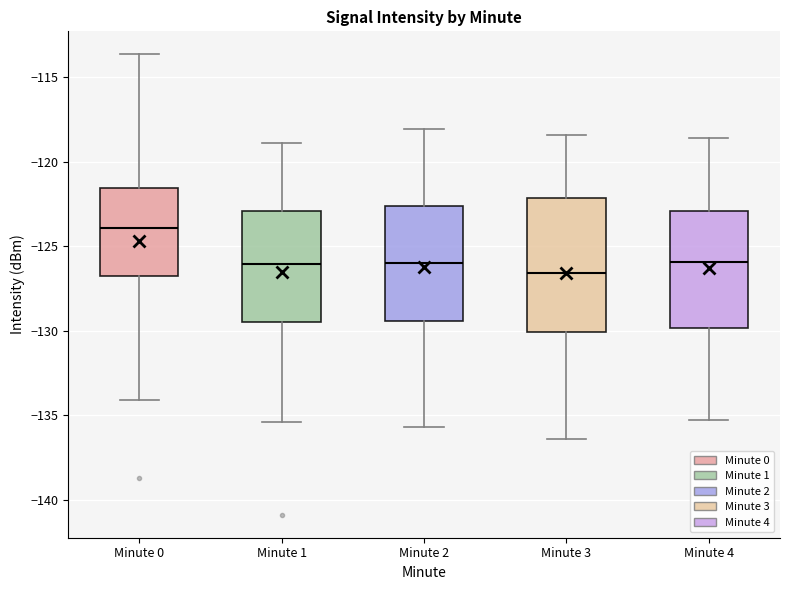

Reading left to right, transcribe this box plot: for each box, give where its median line is, the range the box spans, and where its two whiskers end, as read against the y-axis. The values are not printed on the chart, so give them approximately, as read against the axis.

Minute 0: median -124.0, box -127.0 to -121.5, whiskers -134.0 to -113.5
Minute 1: median -126.0, box -129.5 to -123.0, whiskers -135.5 to -119.0
Minute 2: median -126.0, box -129.5 to -122.5, whiskers -135.5 to -118.0
Minute 3: median -126.5, box -130.0 to -122.0, whiskers -136.5 to -118.5
Minute 4: median -126.0, box -130.0 to -123.0, whiskers -135.5 to -118.5